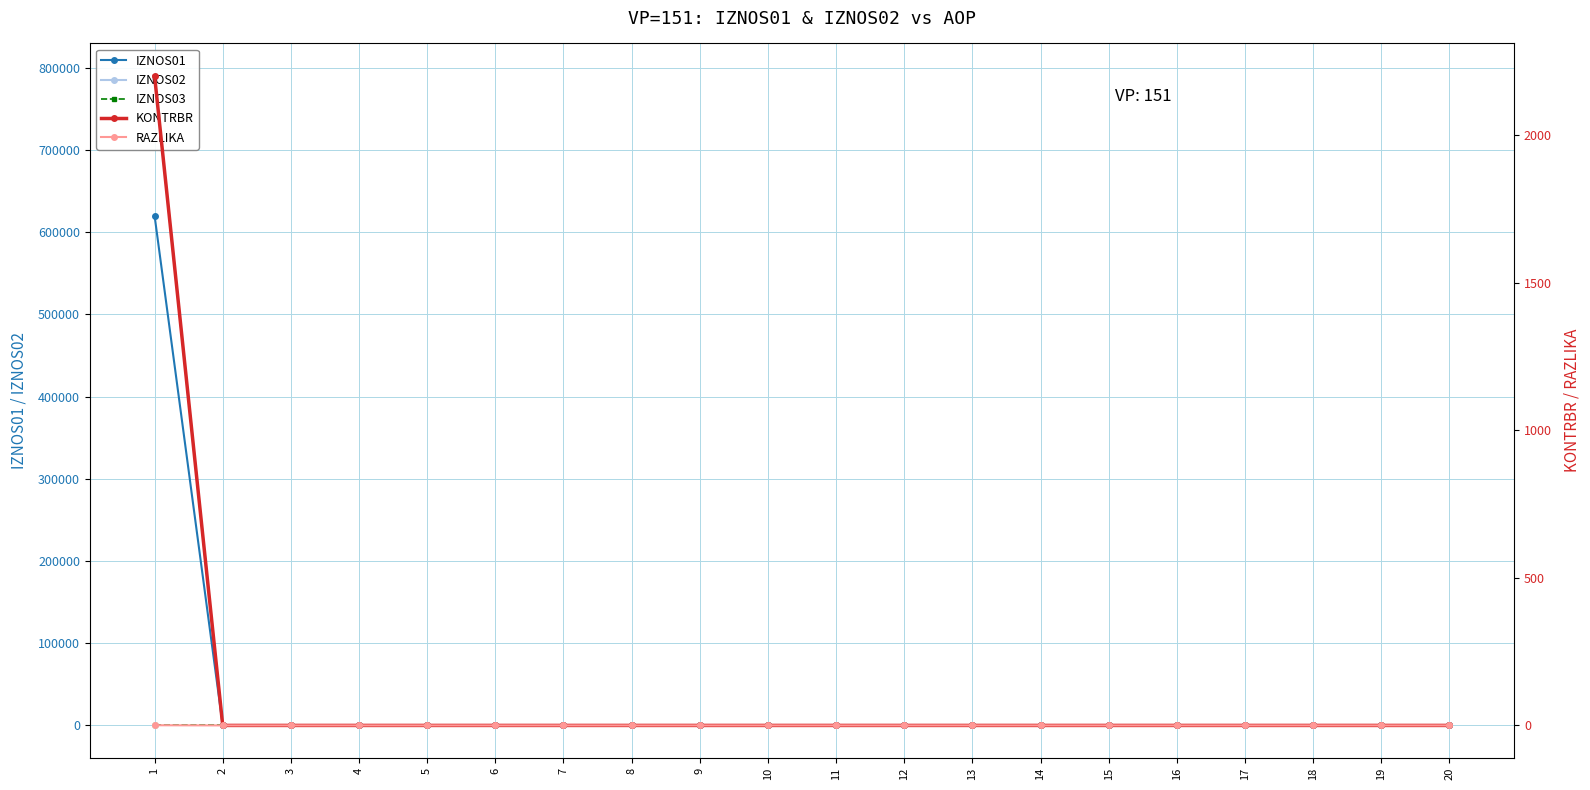

Rank the series at 6 from highest to lowest value.

IZNOS01, IZNOS02, IZNOS03, KONTRBR, RAZLIKA